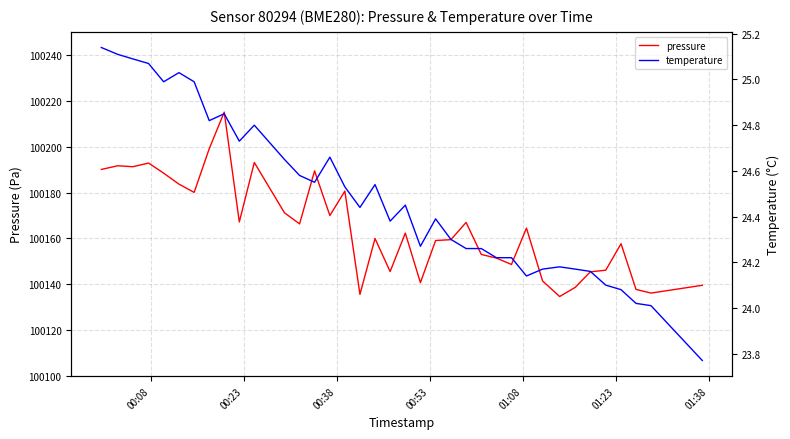

Between 01:08 and 00:38, which is larger?

00:38